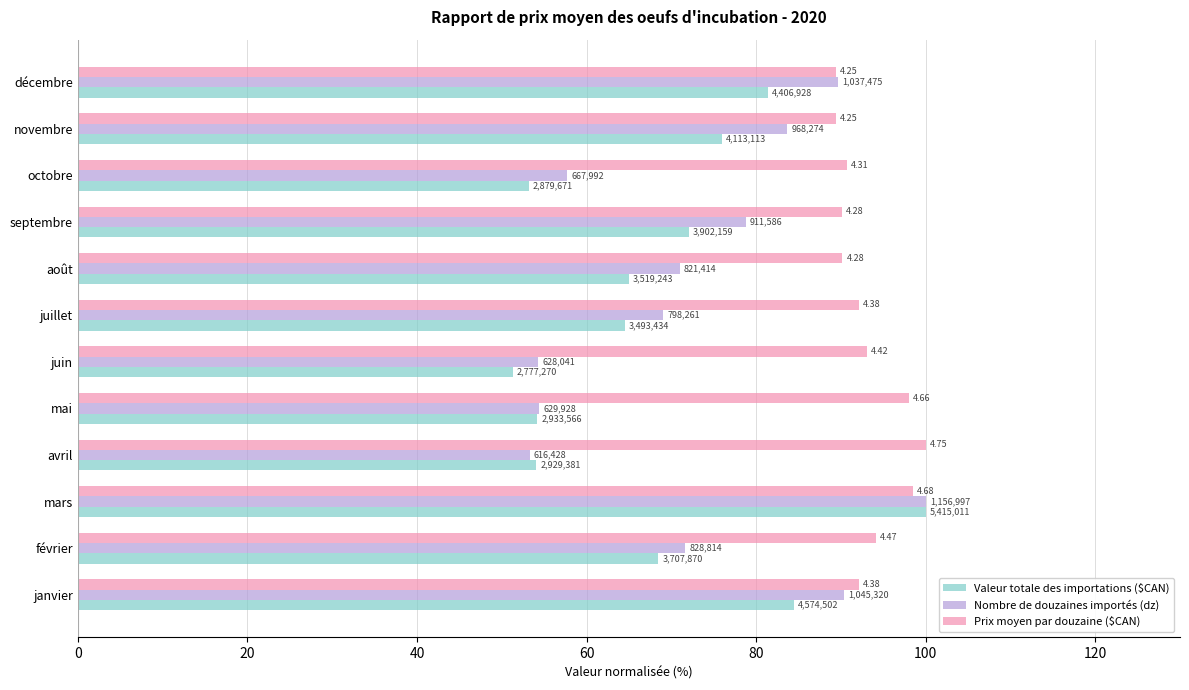

How many distinct data groups are displayed?

3